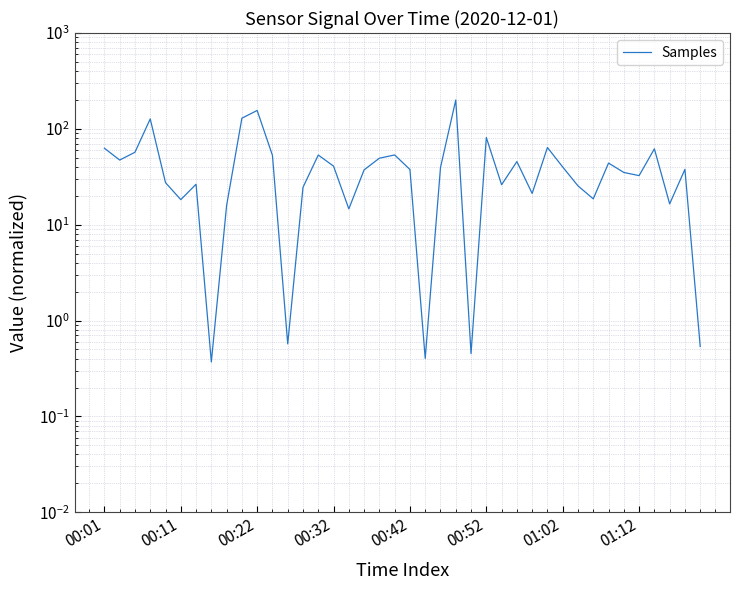

Reading left to right, what are all the values shown in this chart?

62.8	47.3	57.0	127.0	27.5	18.3	26.4	0.4	15.9	129.1	155.5	52.9	0.6	24.5	53.3	40.8	14.6	37.3	49.4	53.4	37.7	0.4	39.5	200.0	0.5	81.2	26.1	45.6	21.2	63.9	40.0	25.4	18.6	43.9	35.1	32.5	61.9	16.5	37.8	0.5